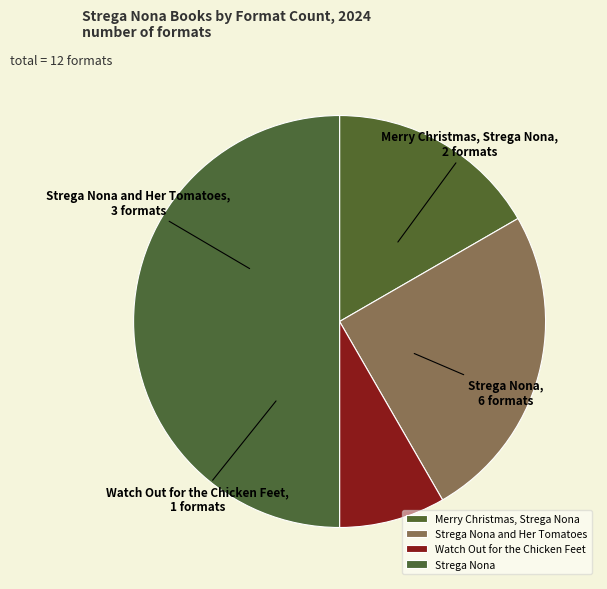

Combined, do Watch Out for the Chicken Feet and Strega Nona and Her Tomatoes account for over 50%?

No